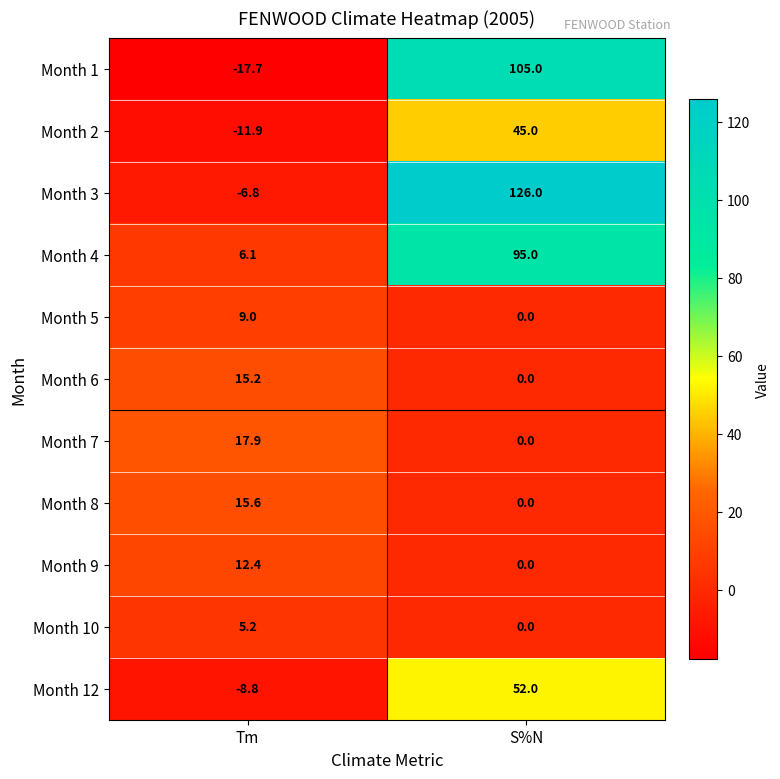

Read the Month 2 value at S%N.

45.0